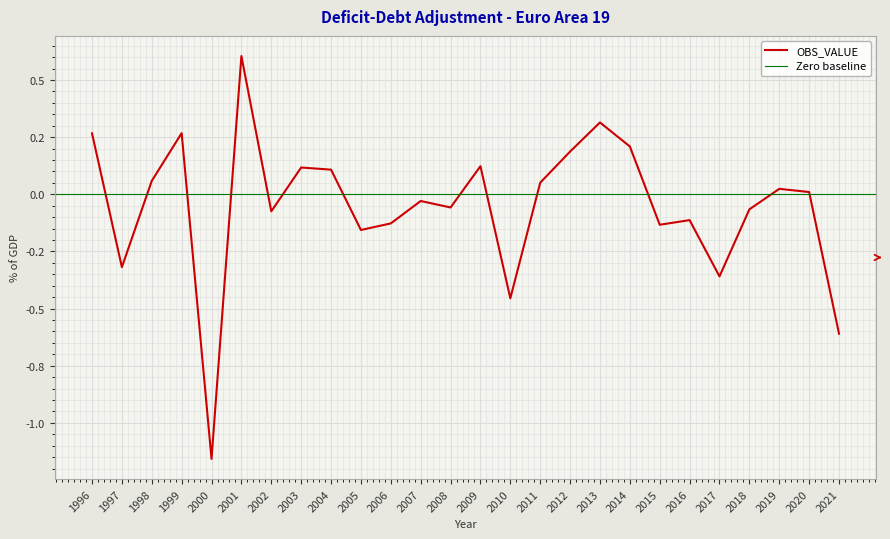

Reading left to right, list all the values displayed in this chart.

0.3	-0.3	0.1	0.3	-1.2	0.6	-0.1	0.1	0.1	-0.2	-0.1	-0.0	-0.1	0.1	-0.5	0.1	0.2	0.3	0.2	-0.1	-0.1	-0.4	-0.1	0.0	0.0	-0.6